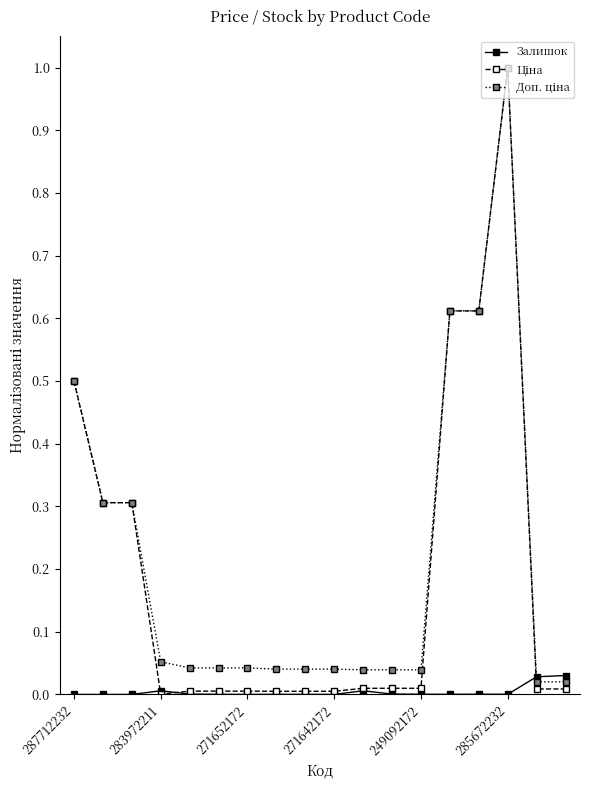

True or false: Залишок has more than 0 interior local peaks.

True